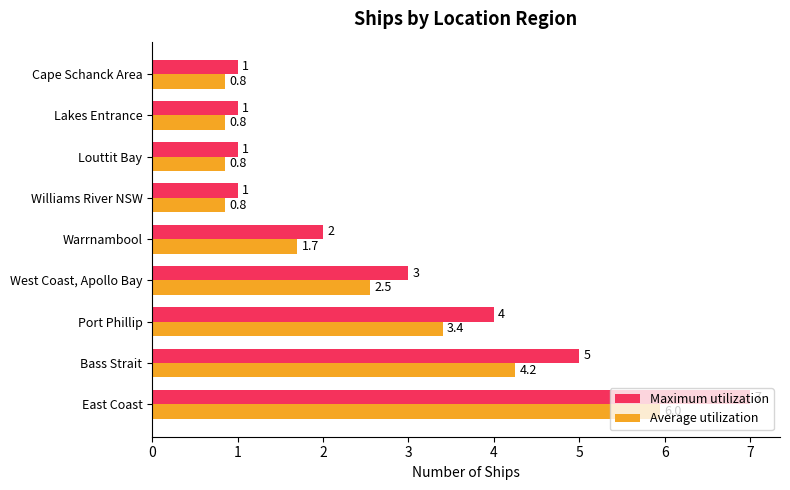

Which series changed the most between Port Phillip and Warrnambool?

Maximum utilization